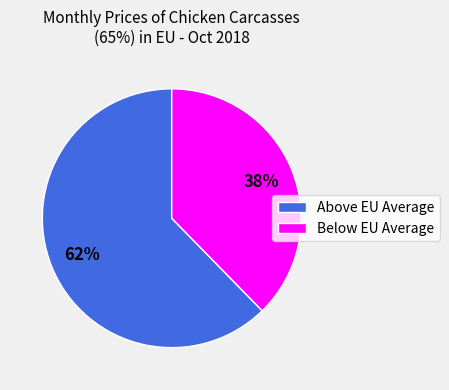

To the nearest percent, what is the average slice percentage?

50%